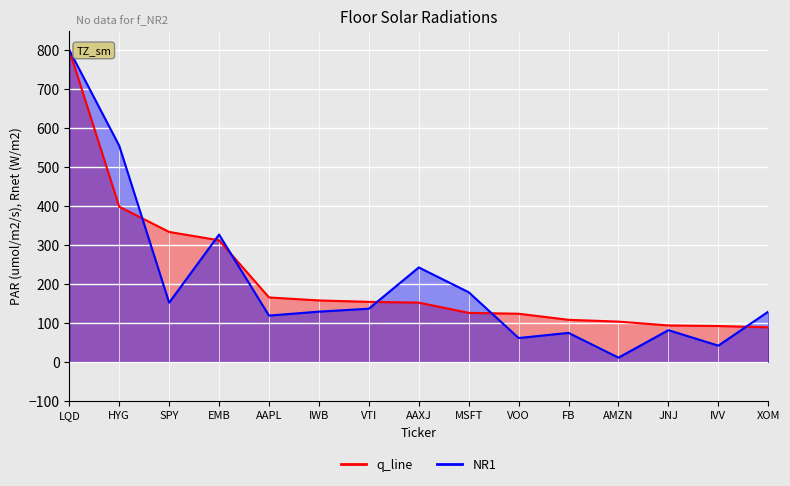

What is the difference between the Value values at XOM and AMZN?

14.6